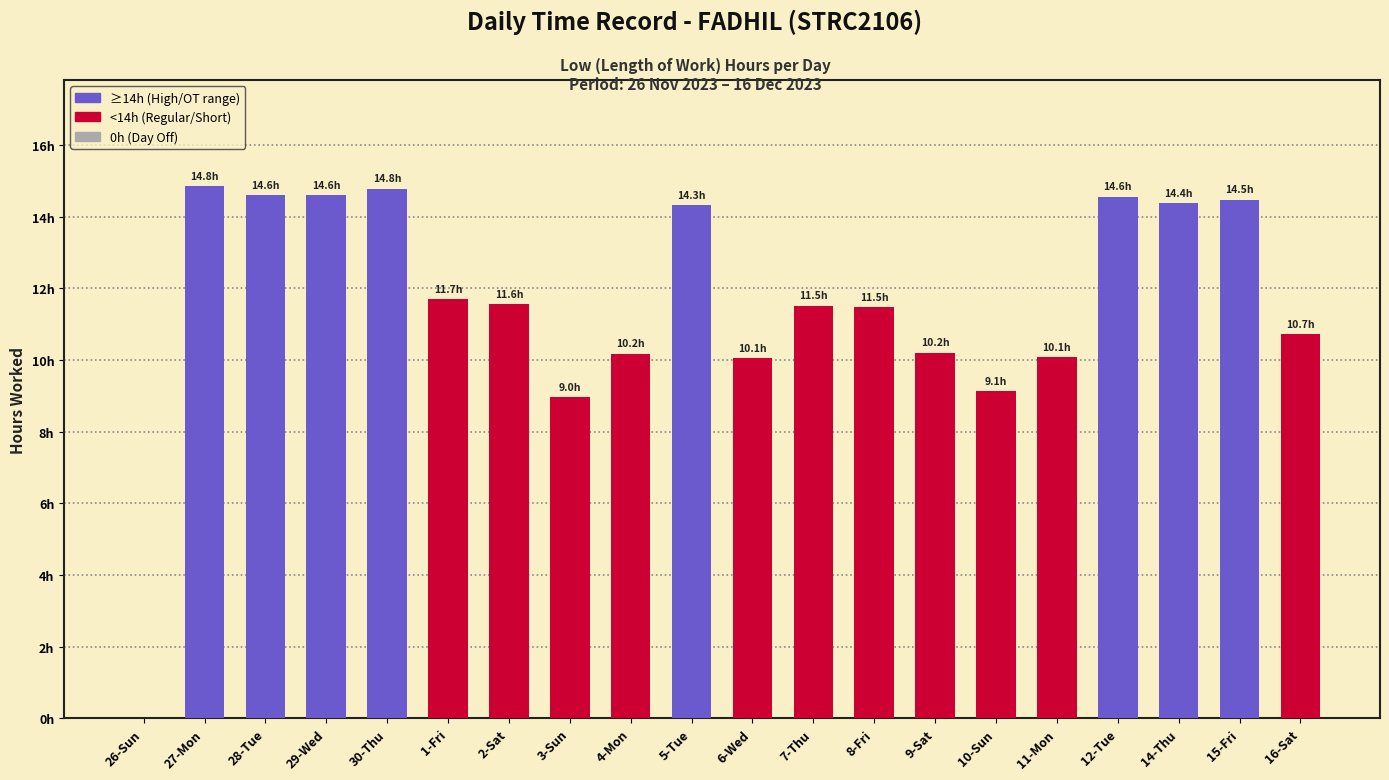

List the labels in order of value, largest first.

27-Mon, 30-Thu, 29-Wed, 28-Tue, 12-Tue, 15-Fri, 14-Thu, 5-Tue, 1-Fri, 2-Sat, 7-Thu, 8-Fri, 16-Sat, 9-Sat, 4-Mon, 11-Mon, 6-Wed, 10-Sun, 3-Sun, 26-Sun